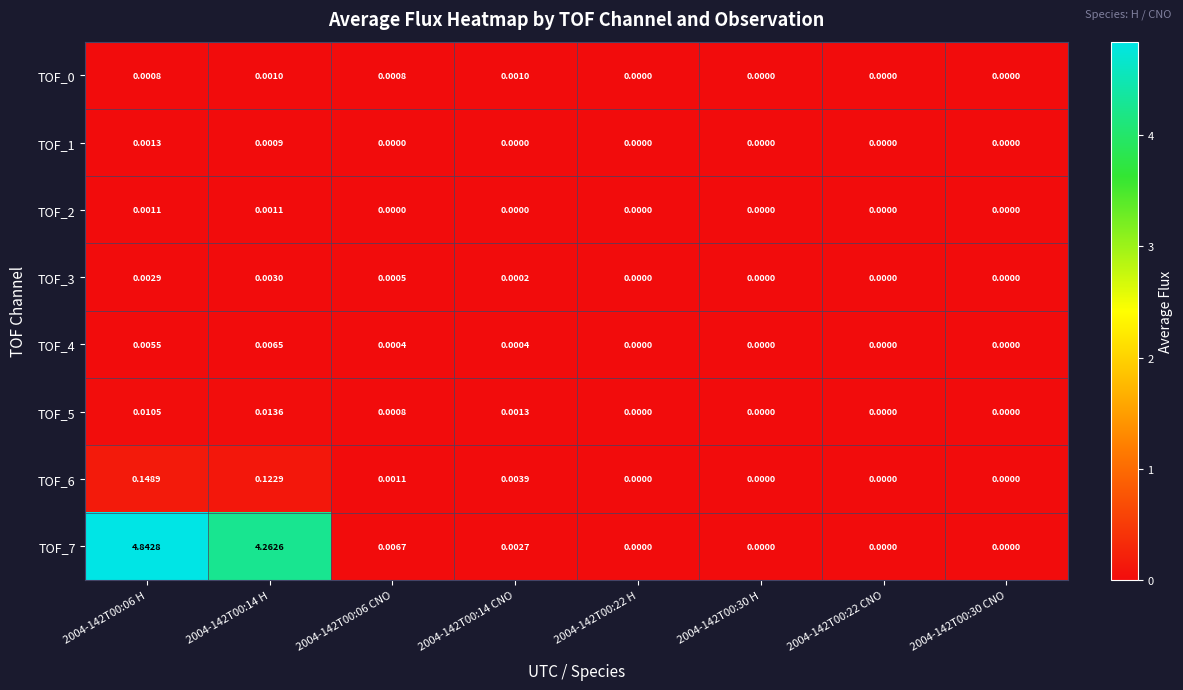

Count the number of data series in this chart.

8